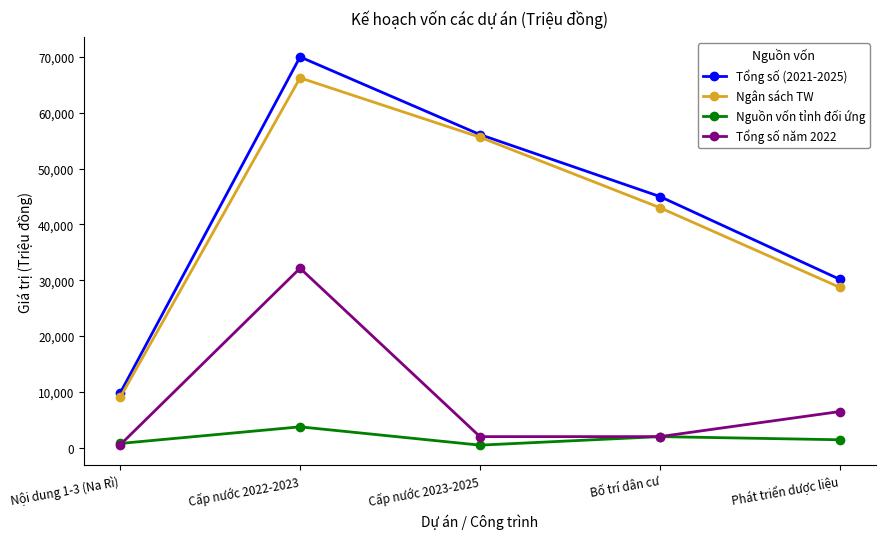

What position from the left is Bố trí dân cư?

4